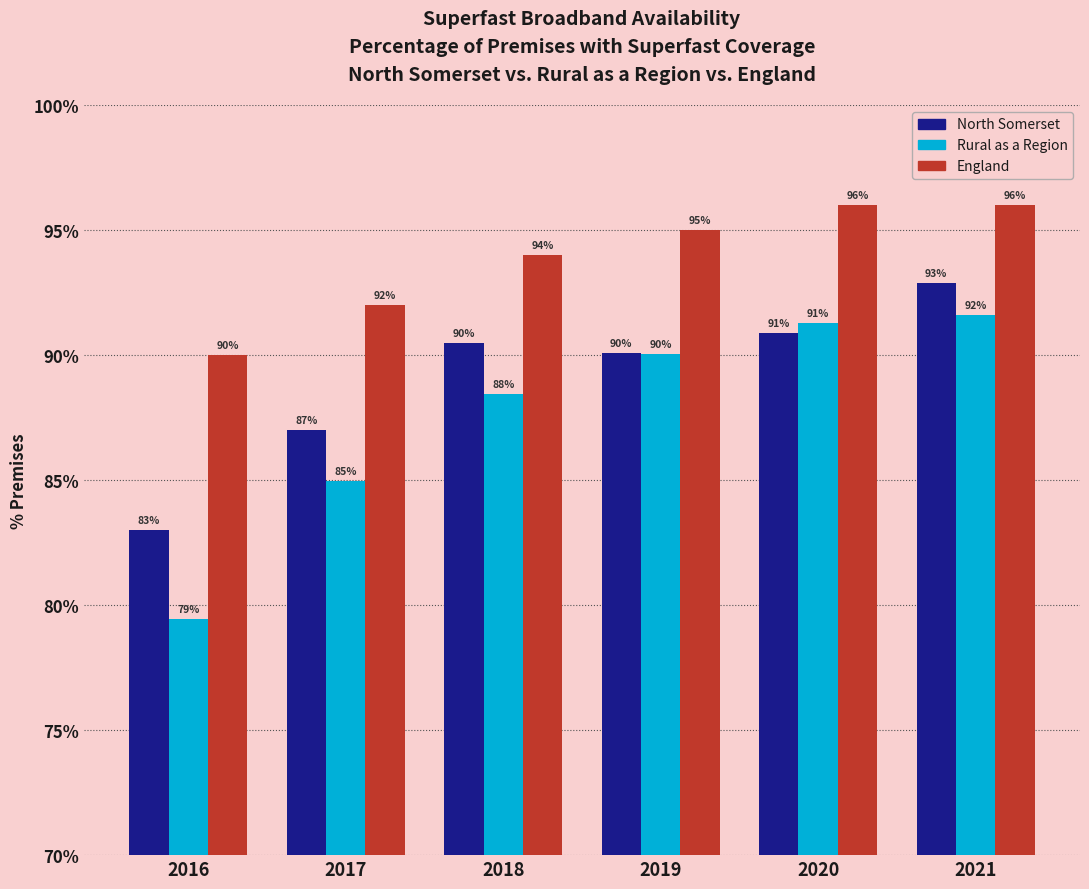

Rank the series by their average value, from lowest to highest.

Rural as a Region, North Somerset, England